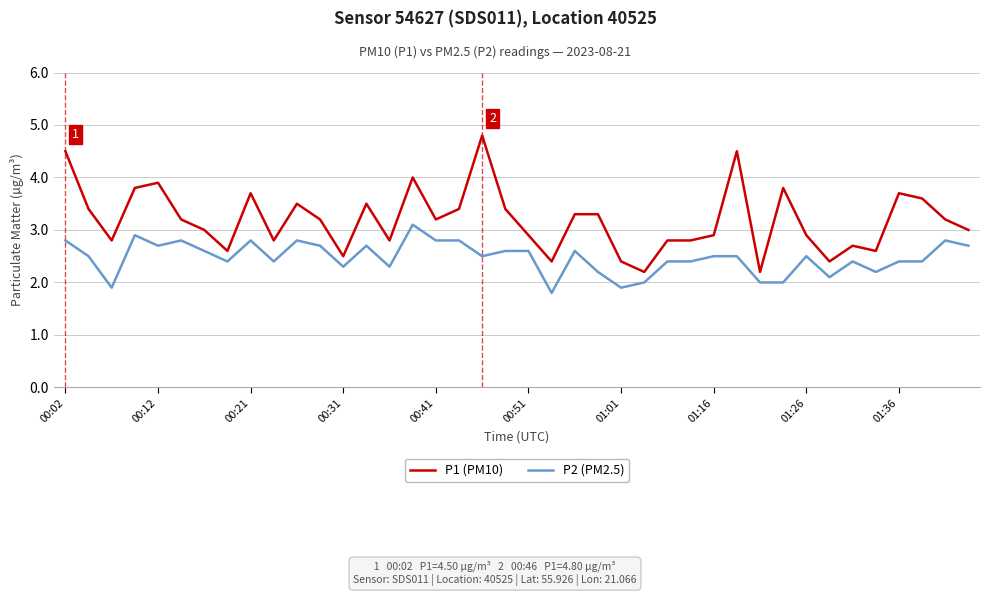

Rank the series by their maximum value, from highest to lowest.

P1 (PM10), P2 (PM2.5)